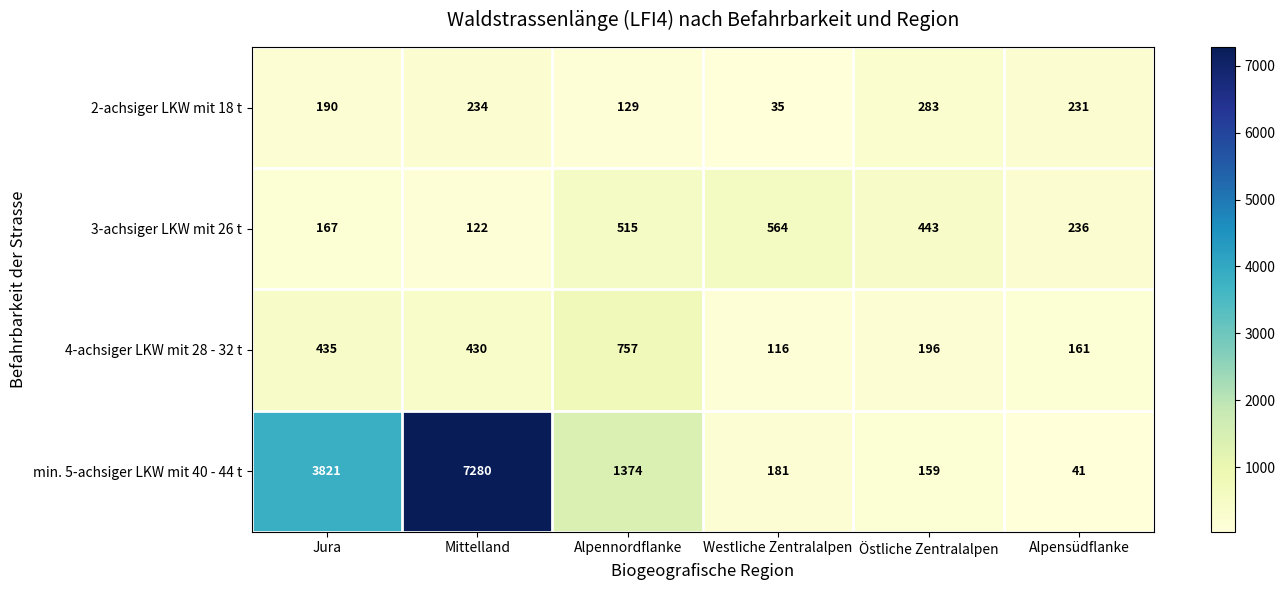

At which category is the sum across all series the highest?

Mittelland